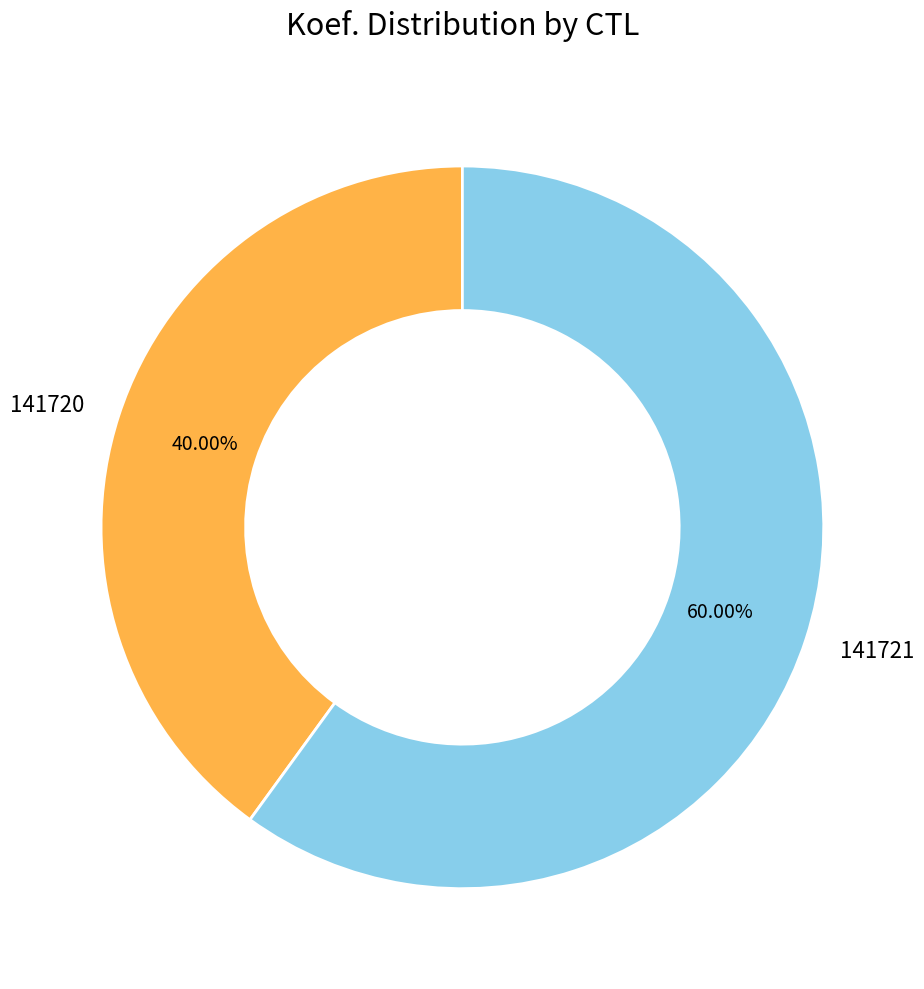

True or false: 141721 accounts for 60% of the total.

True